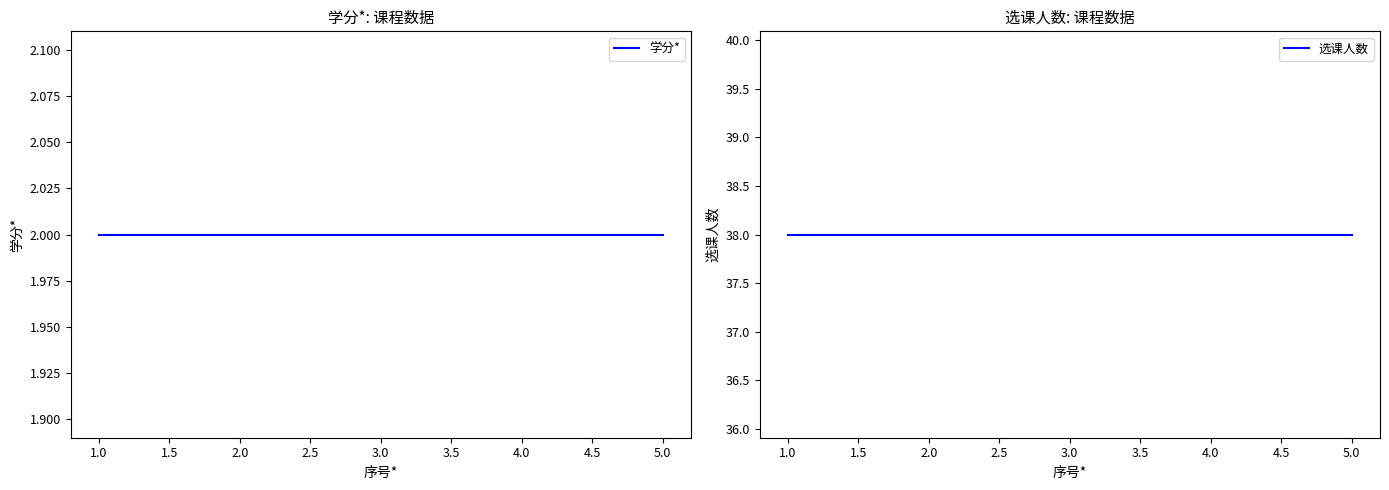

Reading left to right, extract all data points from this chart.

学分*: 1.0=2	2.0=2	3.0=2	4.0=2	5.0=2
选课人数: 1.0=38	2.0=38	3.0=38	4.0=38	5.0=38